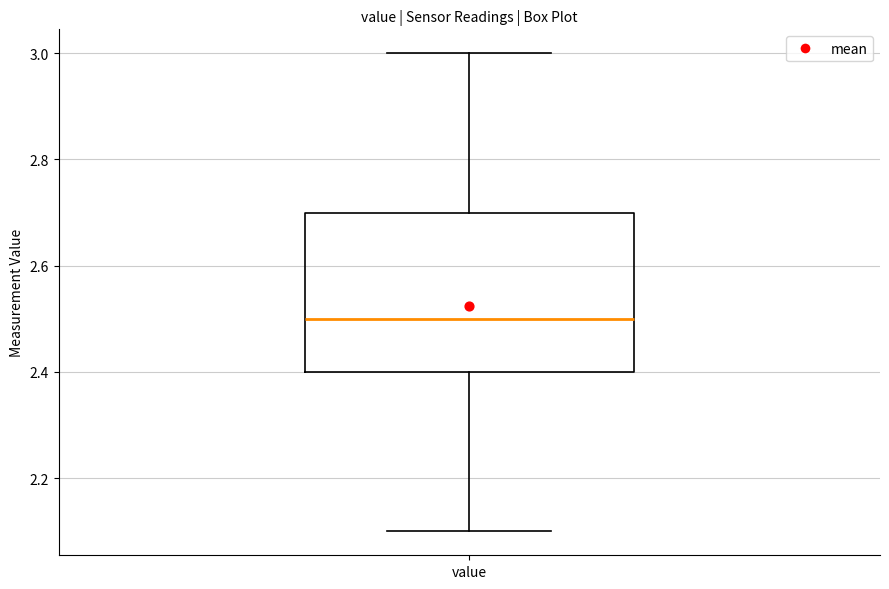

Where is the lower edge of the box for value on the y-axis? The values are not printed on the chart, so give them approximately, as read against the axis.

2.4